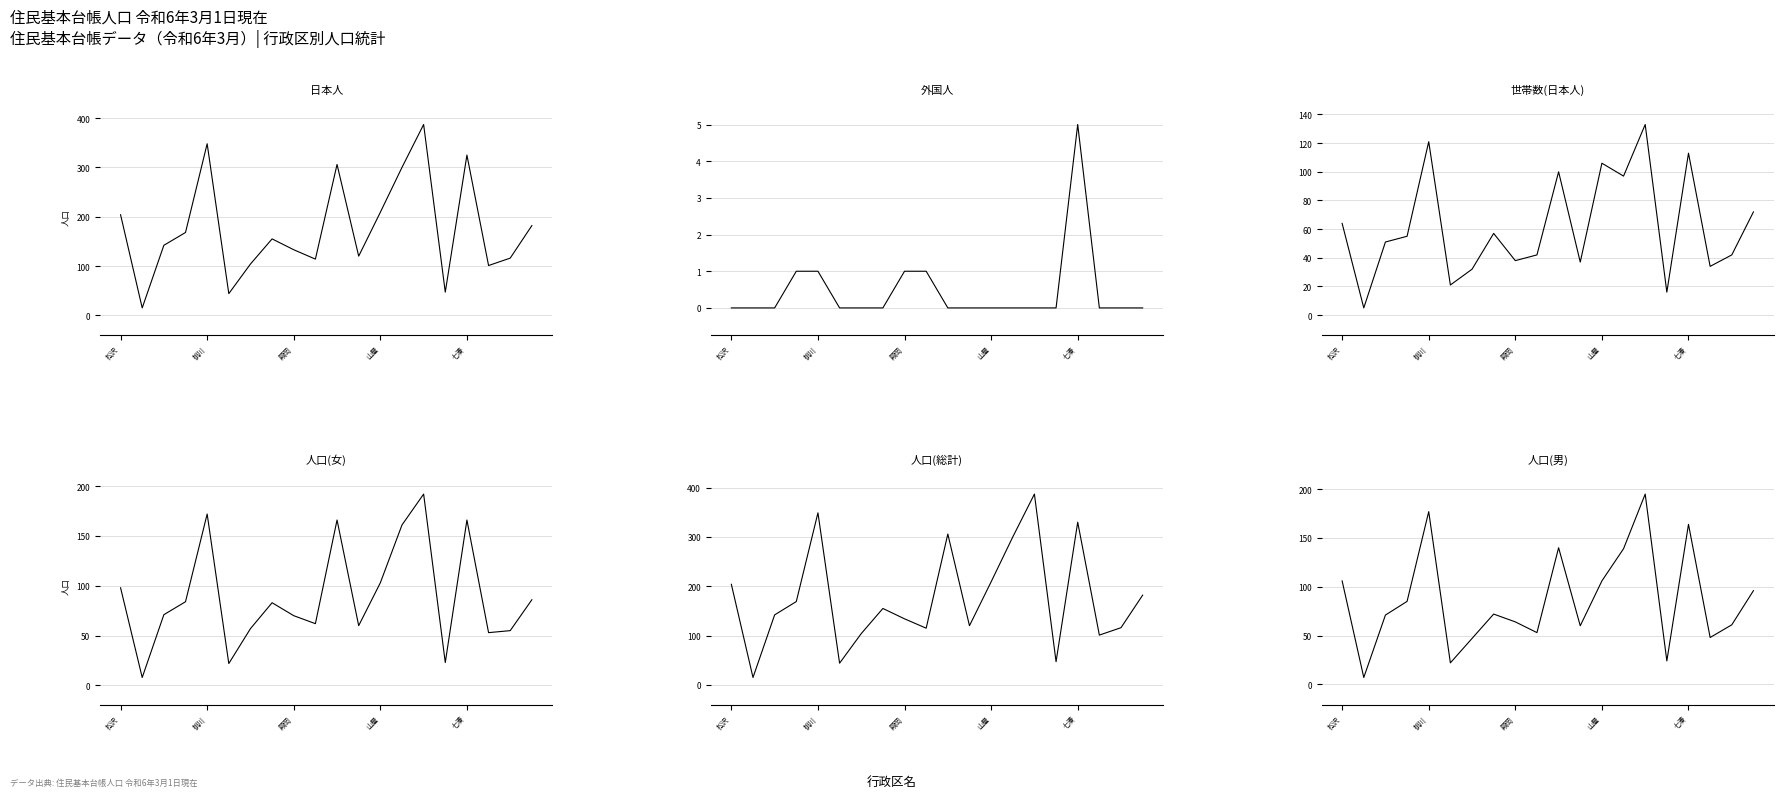

What position from the right is 17?

3